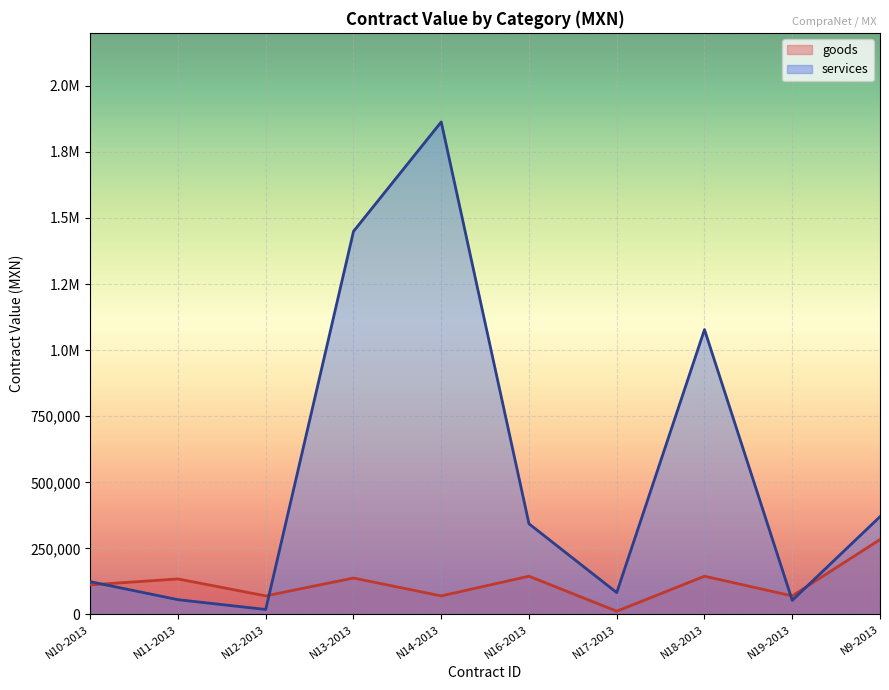

At N9-2013, list the series in order from smallest to largest.

goods, services